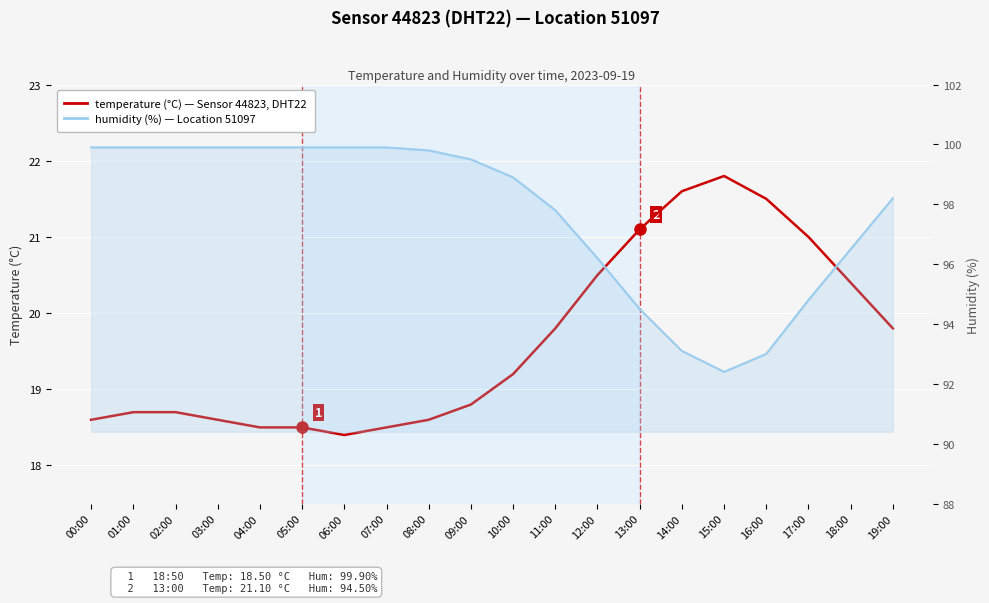

What is the difference between the humidity values at 08:00 and 06:00?

0.1